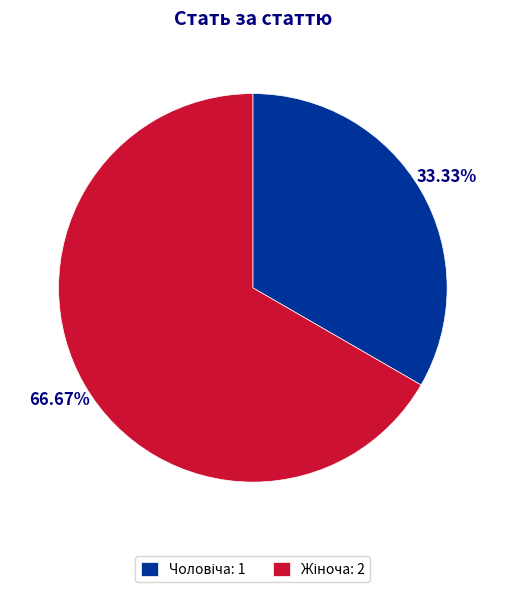

Is there a majority slice in this chart?

Yes